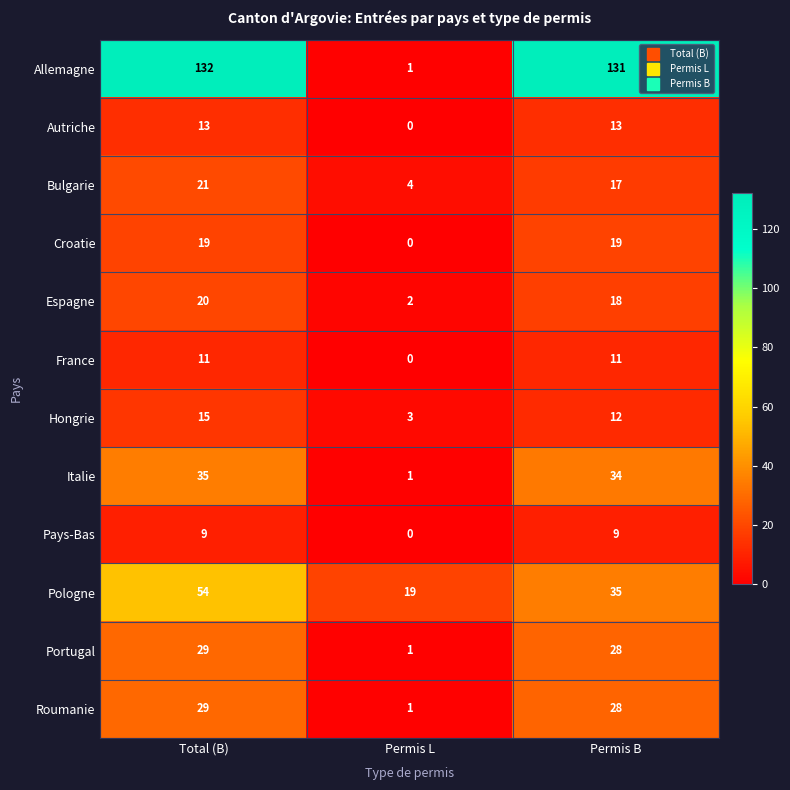

Which category has the lowest value across all series?

Permis L